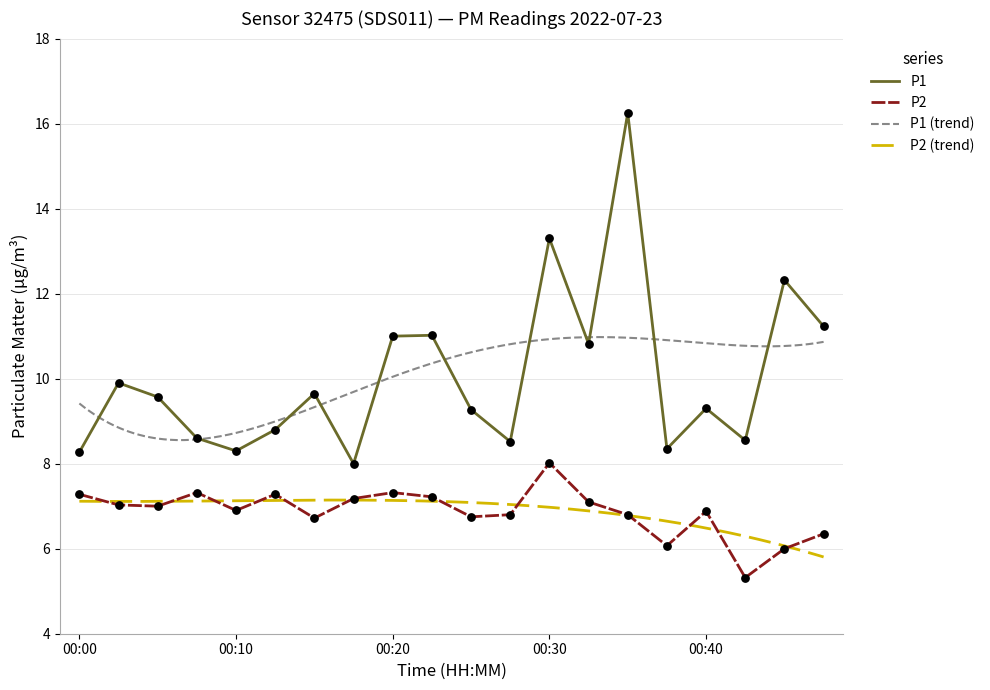

True or false: P2 and P1 cross at least once.

False